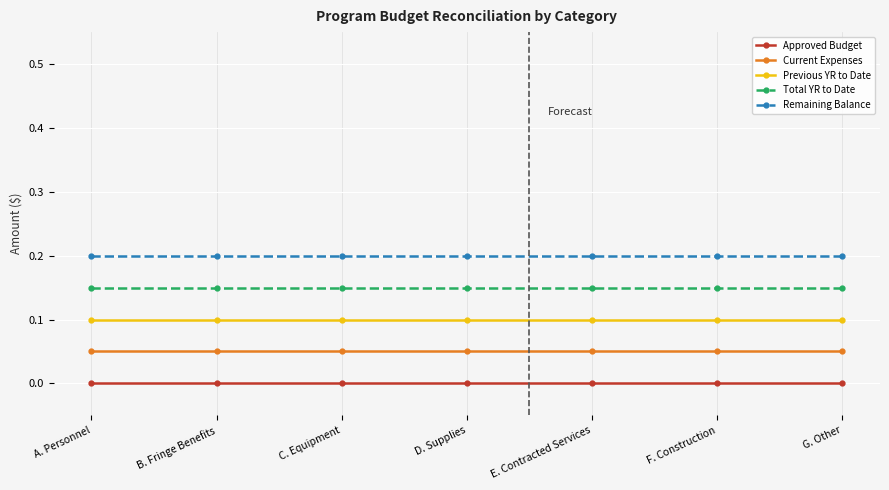

How many lines are shown in the chart?

5